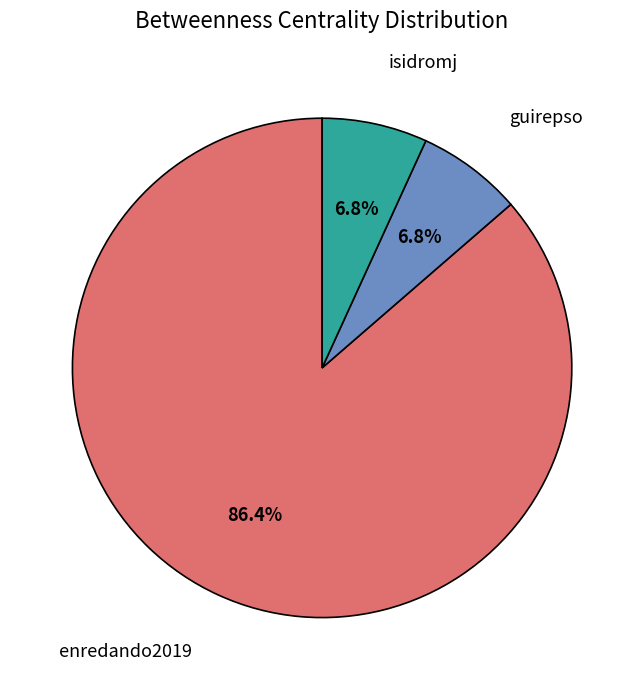

To the nearest percent, what is the average slice percentage?

33%